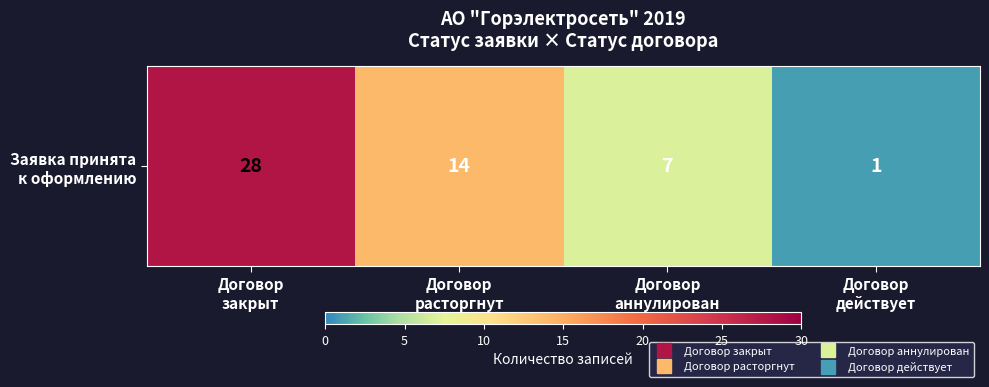

Reading left to right, list all the values displayed in this chart.

28	14	7	1